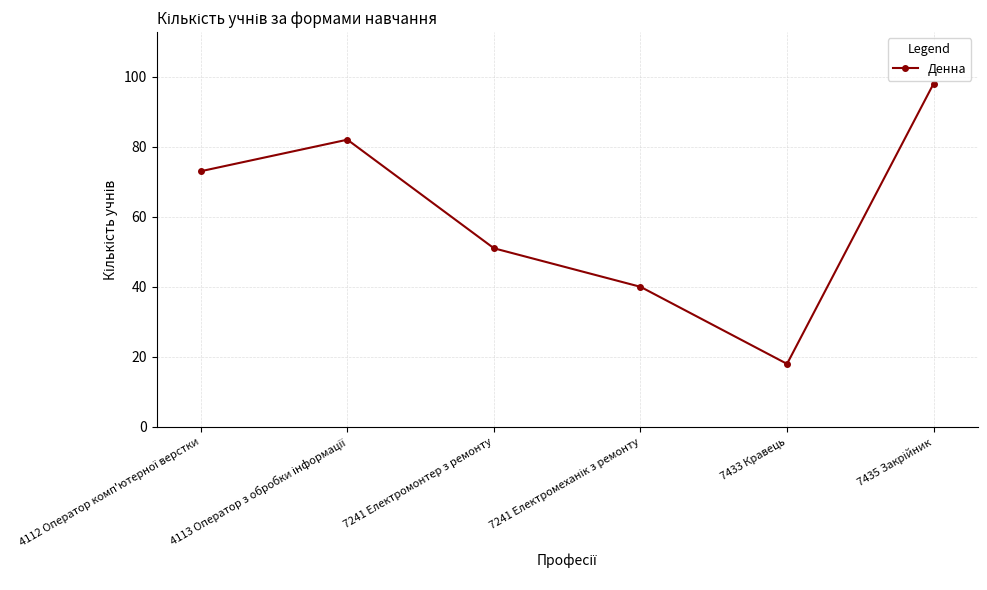

Count the values in the range 40 to 82.

4